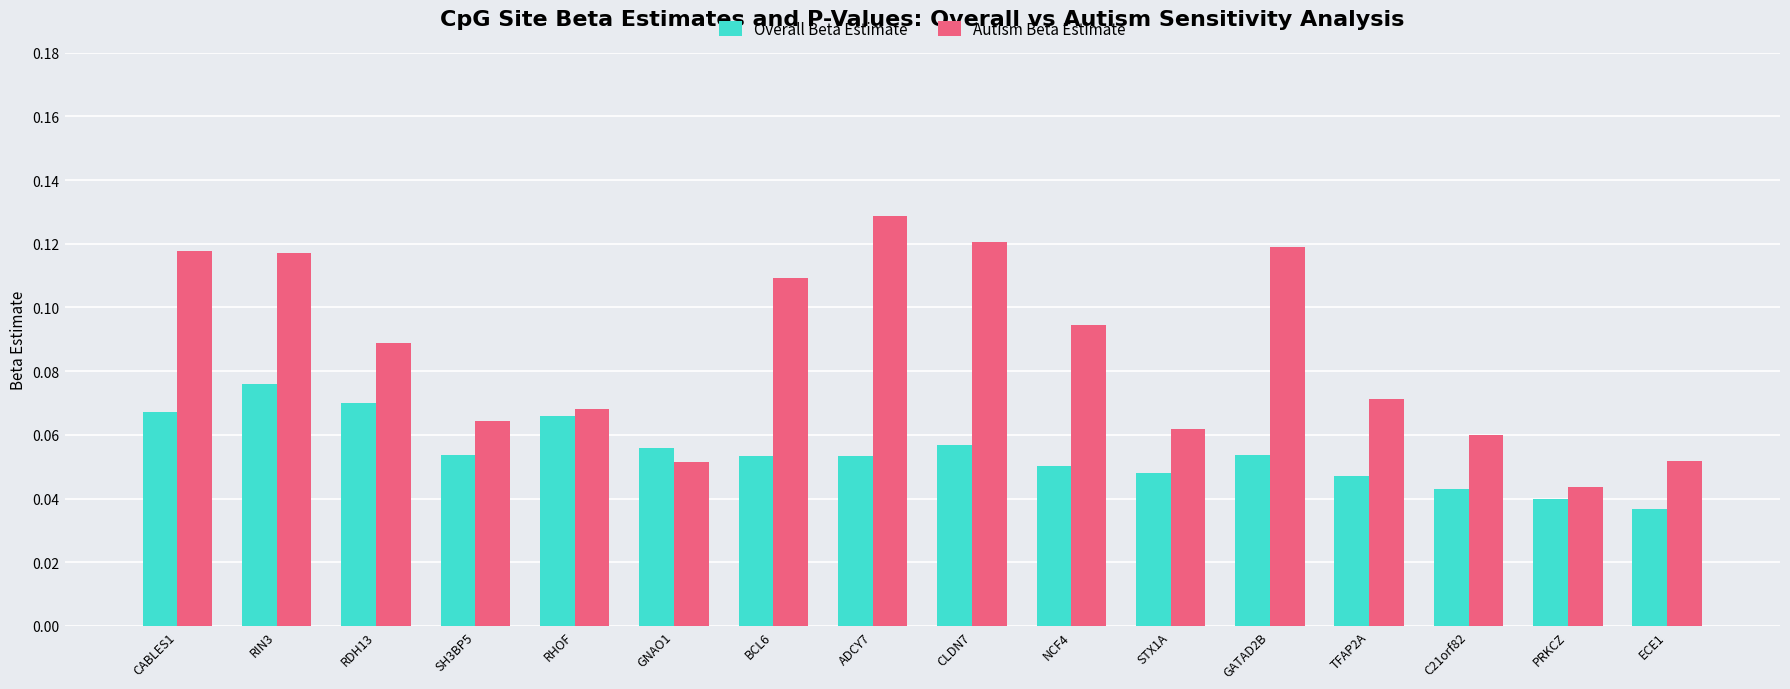

Between CLDN7 and ECE1, which series saw the biggest shift?

Autism Beta Estimate